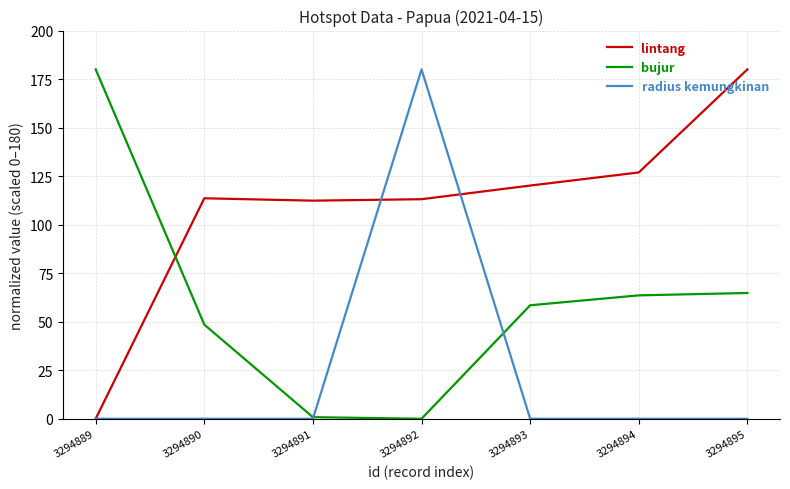

What is the maximum value for radius kemungkinan?

180.0